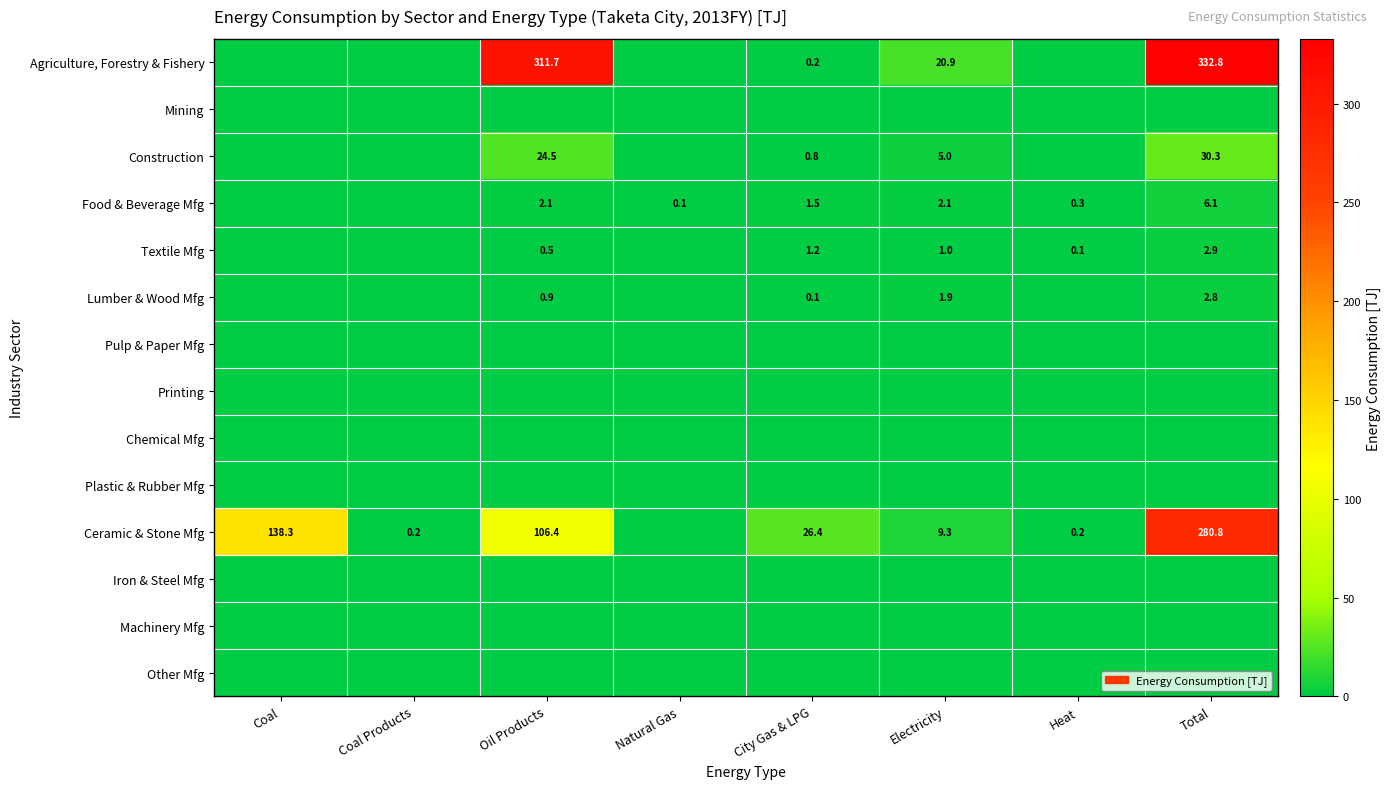

What is the spread (max minus min) of values at Natural Gas?

0.1